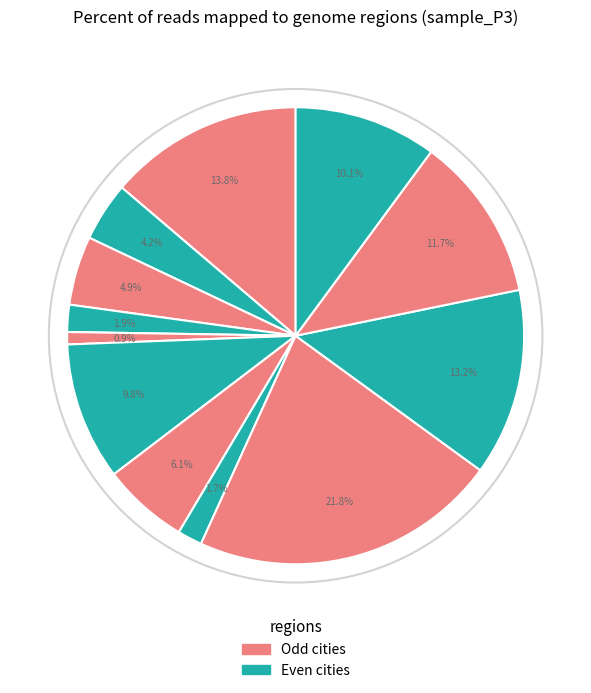

Count the number of slices in the pie.

12